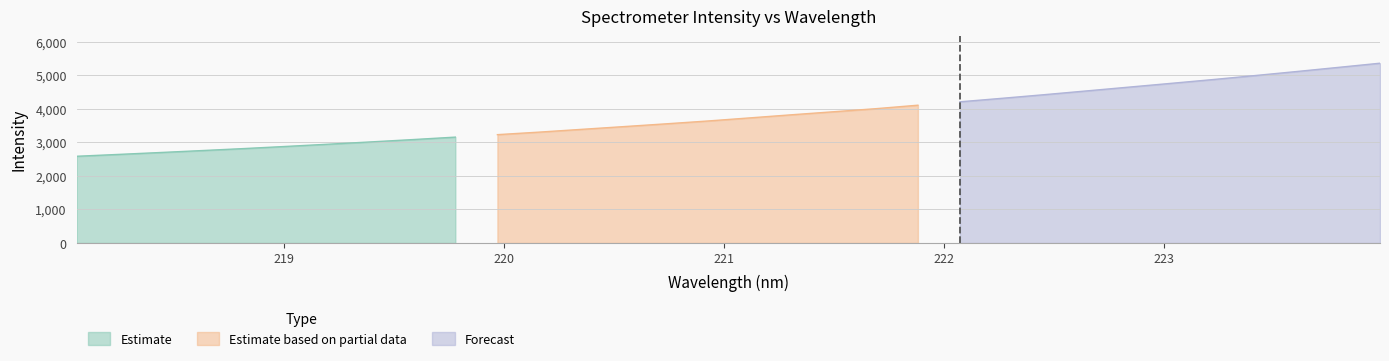

List the labels in order of value, largest first.

223.9802, 223.7895, 223.5987, 223.408, 223.2172, 223.0264, 222.8355, 222.6447, 222.4538, 222.263, 222.0721, 221.8812, 221.6902, 221.4993, 221.3083, 221.1174, 220.9264, 220.7354, 220.5444, 220.3533, 220.1623, 219.9712, 219.7801, 219.589, 219.3979, 219.2067, 219.0156, 218.8244, 218.6332, 218.442, 218.2508, 218.0596